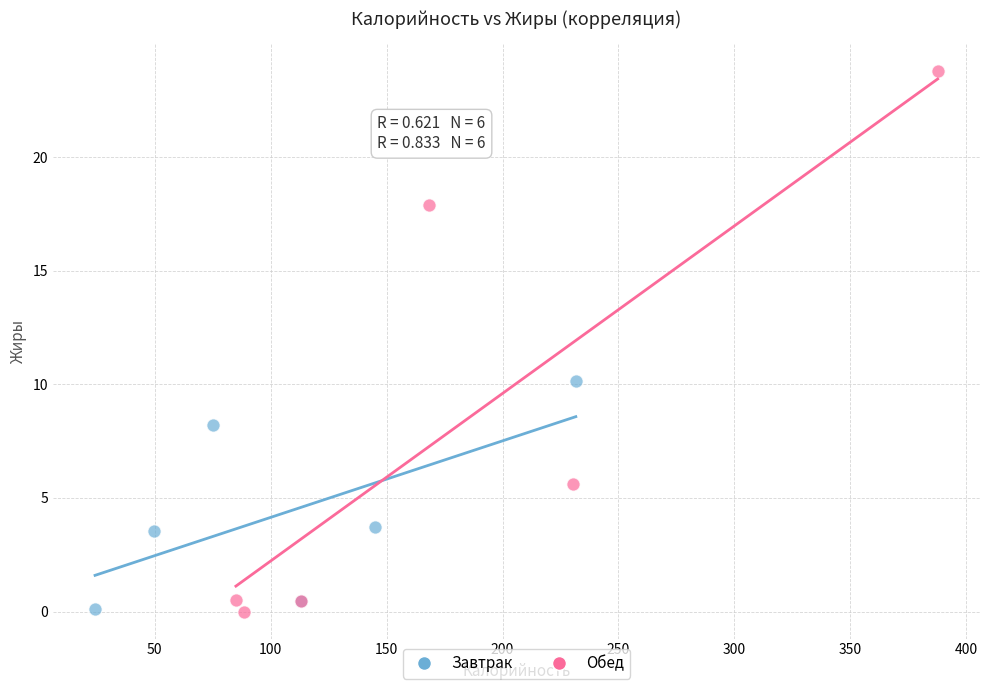

Which series has the largest Y range (max minus min)?

Обед